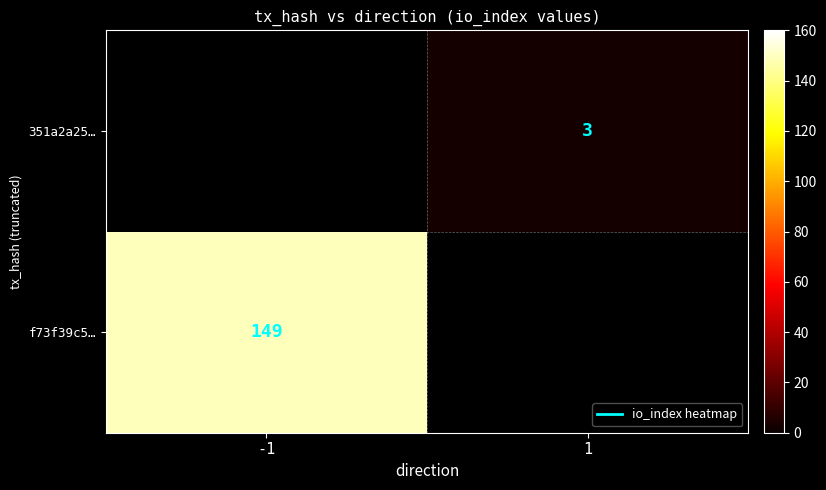

Which label corresponds to the smallest value in the chart?

1